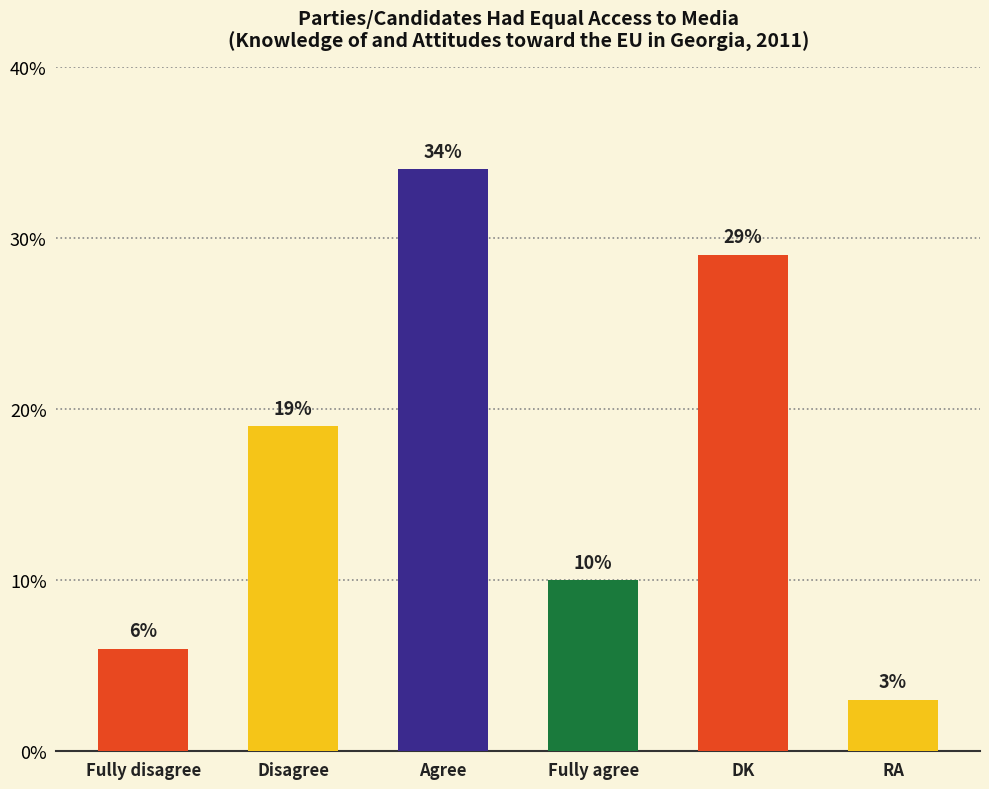

Which category has the lowest value across all series?

RA